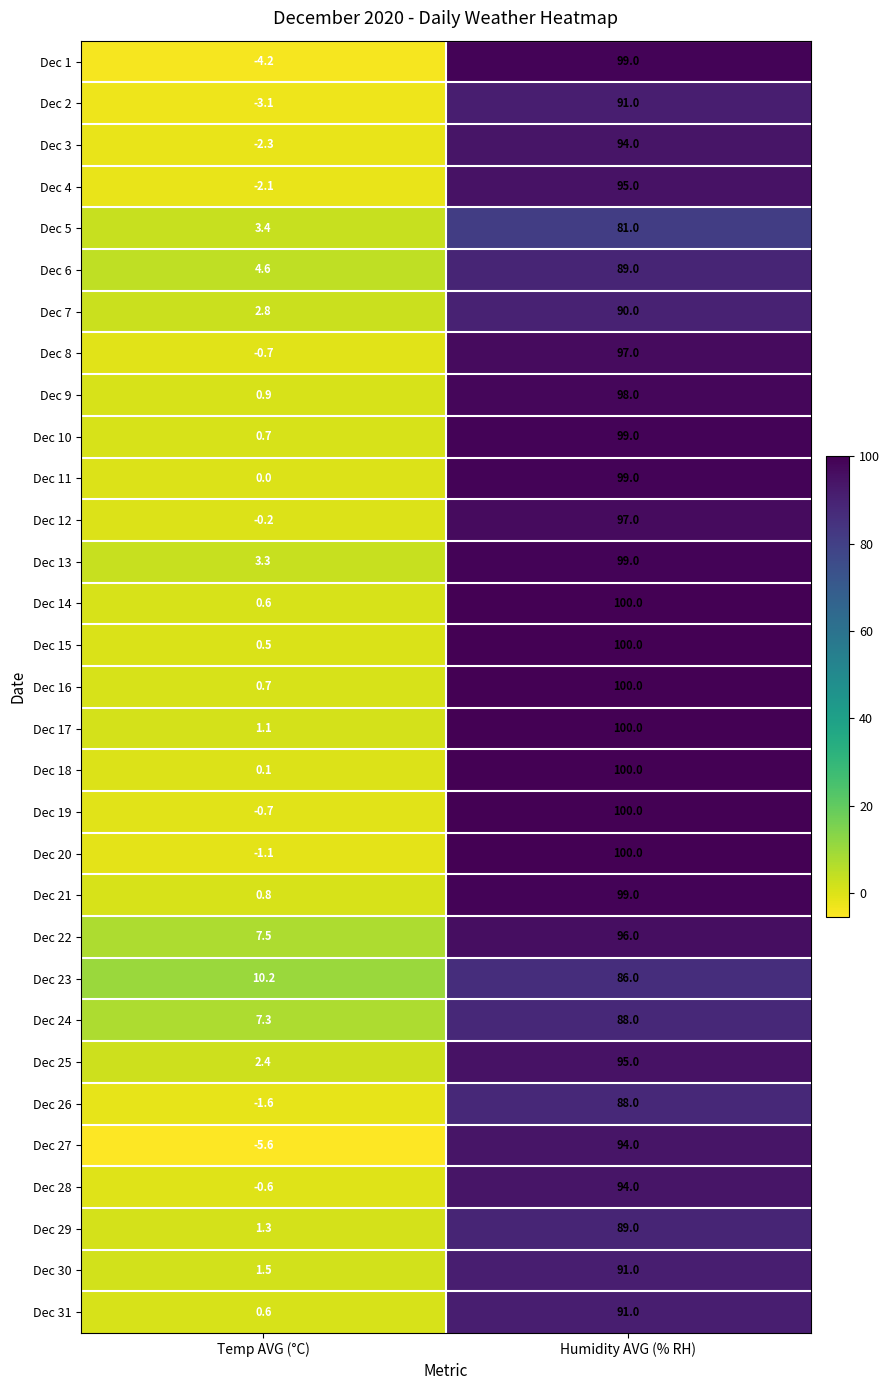

What is the average value of the Dec 3 series?

45.9